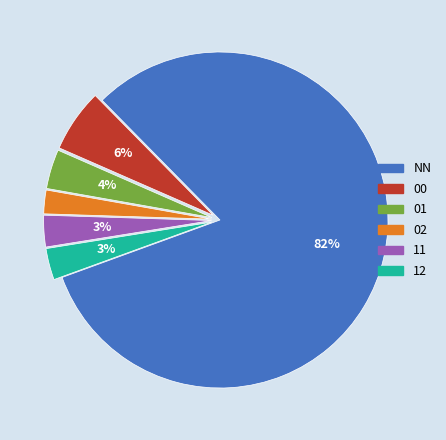

To the nearest percent, what is the difference between the 12 and 01 slice percentages?

1%